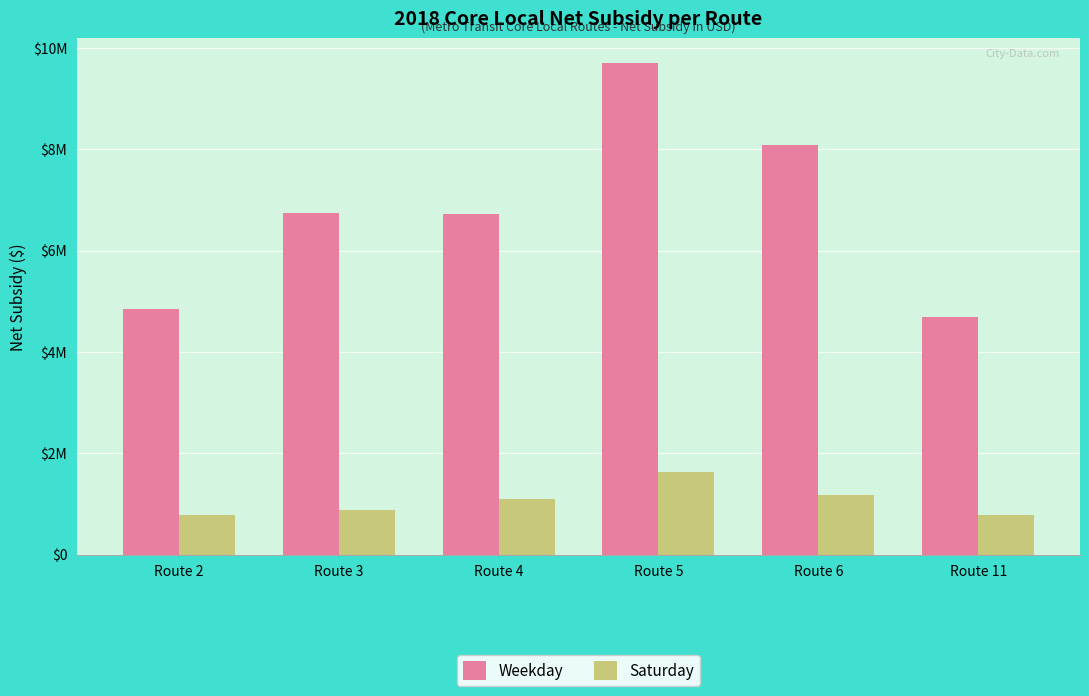

Does the chart contain stacked bars?

No